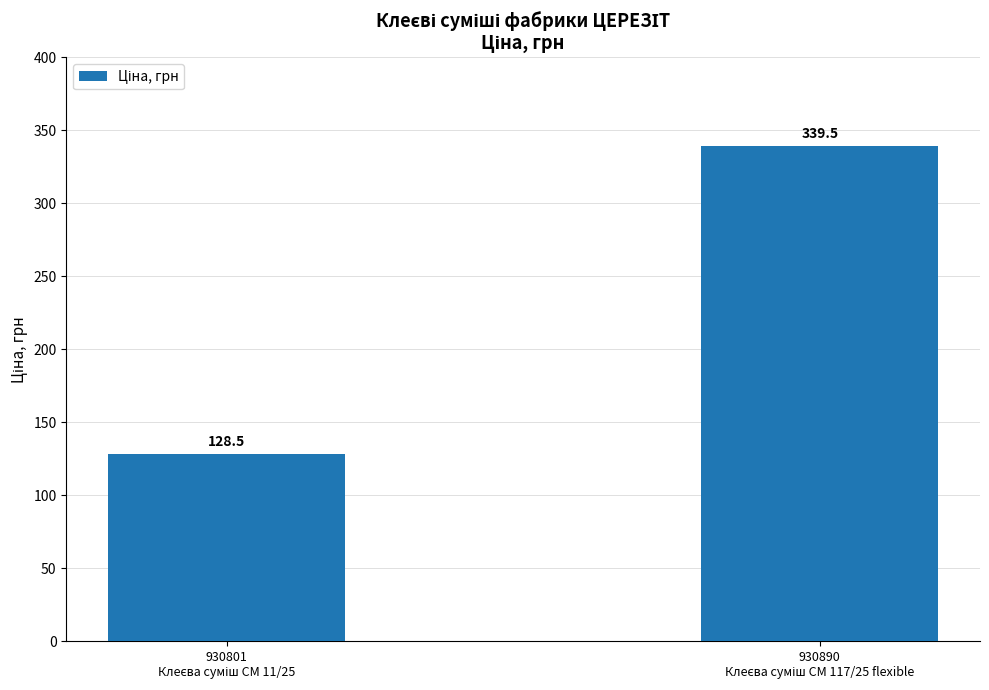

Does the chart contain stacked bars?

No